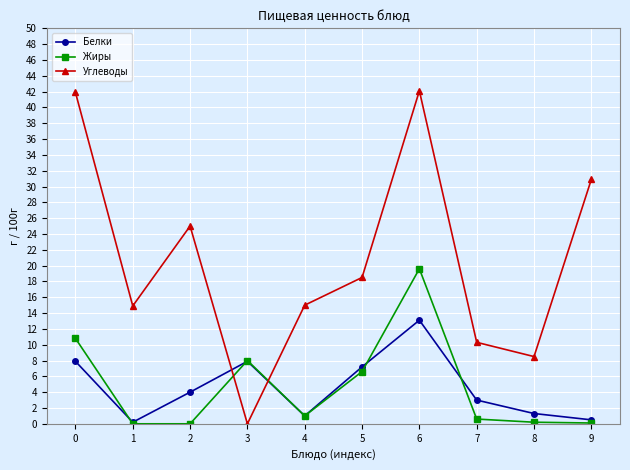

Which series changed the most between 0 and 2?

Углеводы